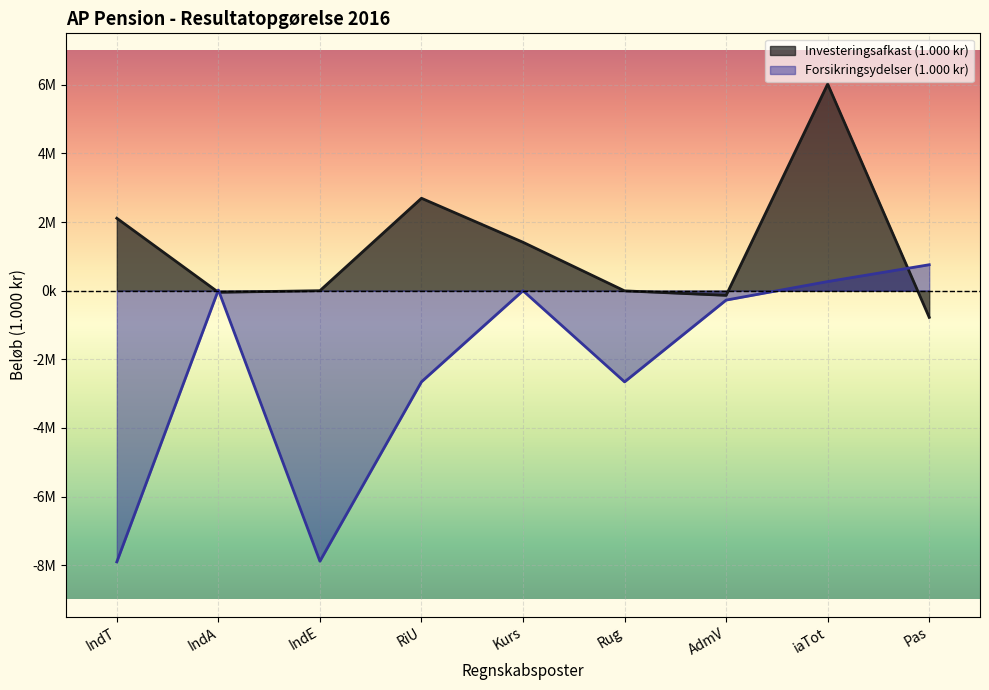

What is the sum of all Forsikringsydelser (1.000 kr) values?

-20342261